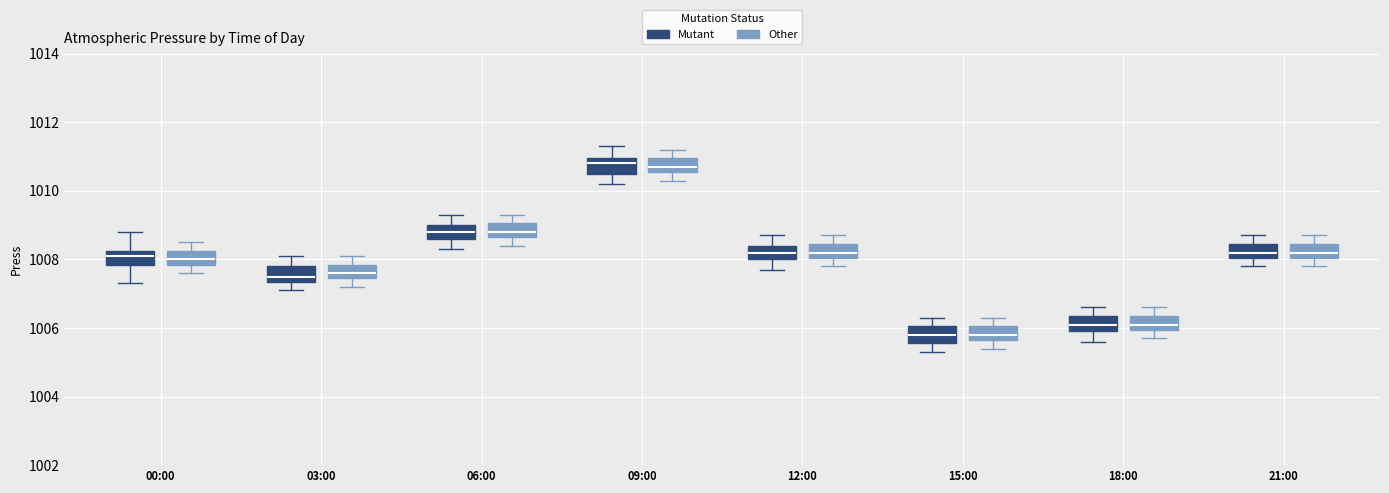

Reading left to right, transcribe this box plot: for each box, give where its median line is, the range the box spans, and where its two whiskers end, as read against the y-axis. The values are not printed on the chart, so give them approximately, as read against the axis.

00:00 (Mutant): median 1008.2 (inside the box), box 1007.8 to 1008.2, whiskers 1007.4 to 1008.8
00:00 (Other): median 1008.0, box 1007.8 to 1008.2, whiskers 1007.6 to 1008.6
03:00 (Mutant): median 1007.6, box 1007.4 to 1007.8, whiskers 1007.2 to 1008.2
03:00 (Other): median 1007.6, box 1007.4 to 1007.8, whiskers 1007.2 to 1008.2
06:00 (Mutant): median 1008.8, box 1008.6 to 1009.0, whiskers 1008.4 to 1009.4
06:00 (Other): median 1008.8, box 1008.6 to 1009.0, whiskers 1008.4 to 1009.4
09:00 (Mutant): median 1010.8, box 1010.6 to 1011.0, whiskers 1010.2 to 1011.4
09:00 (Other): median 1010.8, box 1010.6 to 1011.0, whiskers 1010.4 to 1011.2
12:00 (Mutant): median 1008.2, box 1008.0 to 1008.4, whiskers 1007.8 to 1008.8
12:00 (Other): median 1008.2, box 1008.0 to 1008.4, whiskers 1007.8 to 1008.8
15:00 (Mutant): median 1005.8, box 1005.6 to 1006.0, whiskers 1005.4 to 1006.4
15:00 (Other): median 1005.8, box 1005.6 to 1006.0, whiskers 1005.4 to 1006.4
18:00 (Mutant): median 1006.2, box 1006.0 to 1006.4, whiskers 1005.6 to 1006.6
18:00 (Other): median 1006.2, box 1006.0 to 1006.4, whiskers 1005.8 to 1006.6
21:00 (Mutant): median 1008.2, box 1008.0 to 1008.4, whiskers 1007.8 to 1008.8
21:00 (Other): median 1008.2, box 1008.0 to 1008.4, whiskers 1007.8 to 1008.8